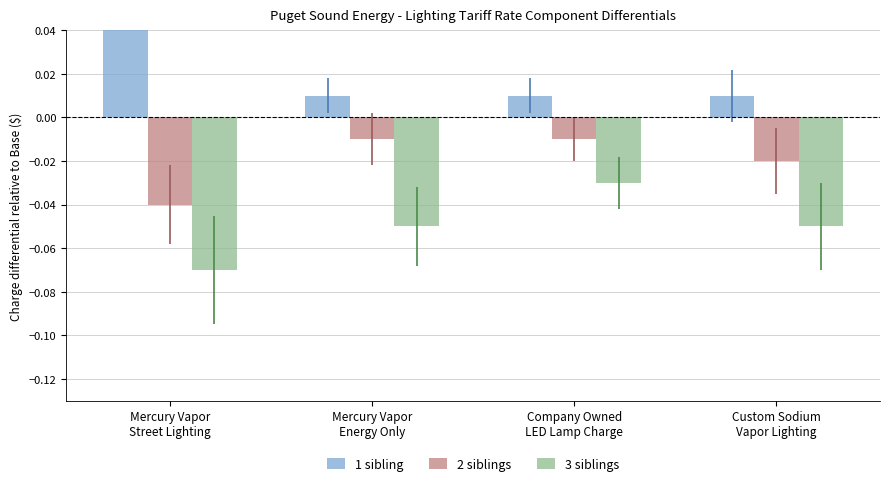

Reading right to left, list all the values displayed in this chart.

1 sibling: 0.0	0.0	0.0	0.1
2 siblings: -0.0	-0.0	-0.0	-0.0
3 siblings: -0.1	-0.0	-0.1	-0.1